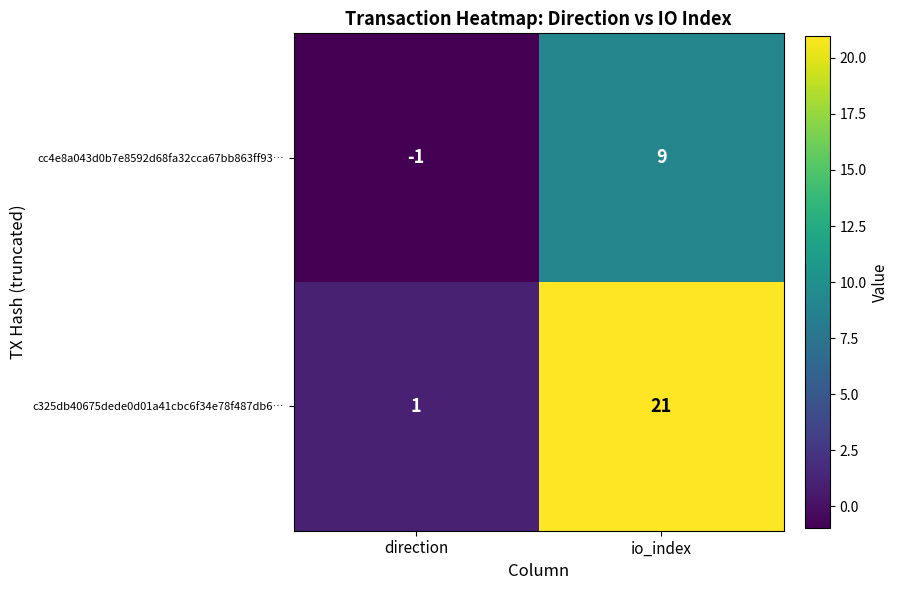

Rank the series by their maximum value, from lowest to highest.

cc4e8a043d0b7e8592d68fa32cca67bb863ff93…, c325db40675dede0d01a41cbc6f34e78f487db6…